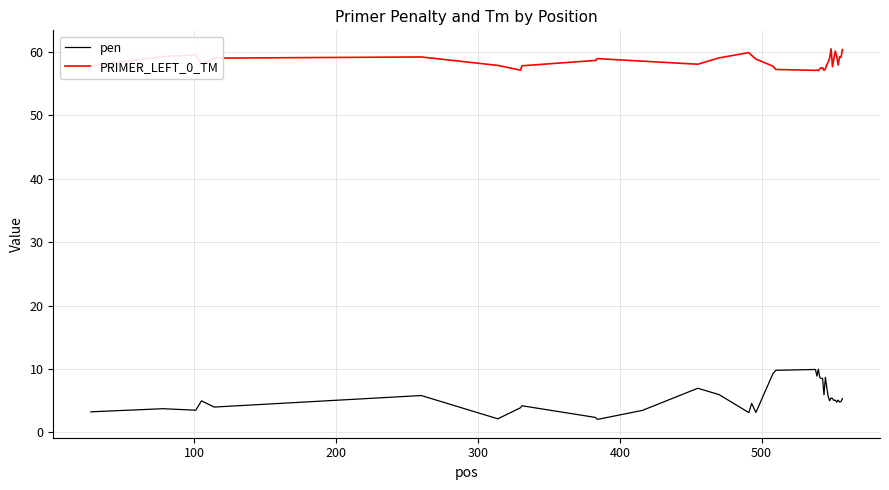

Which series has the largest total across all categories?

PRIMER_LEFT_0_TM